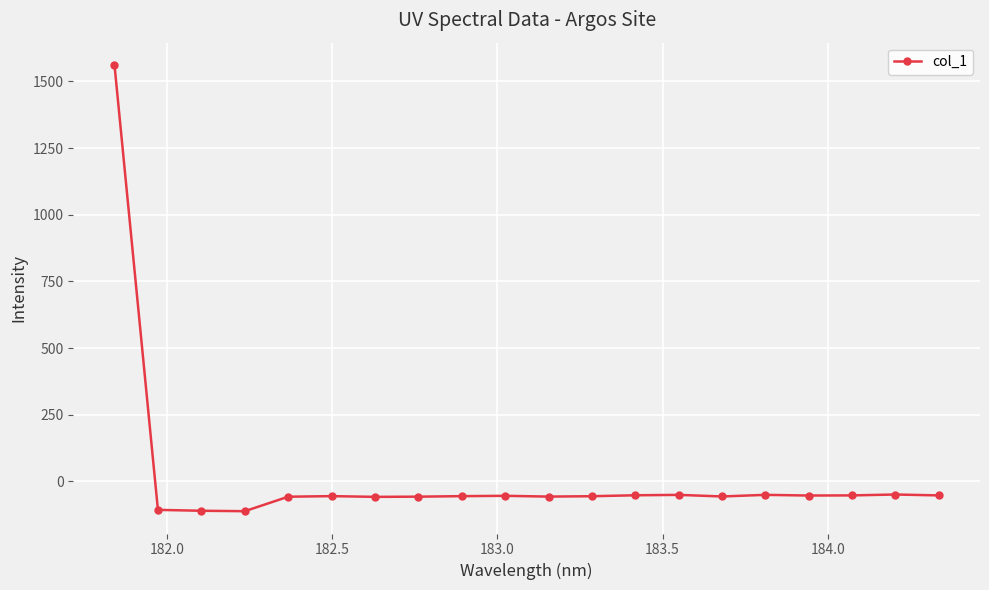

What is the average value?

18.2